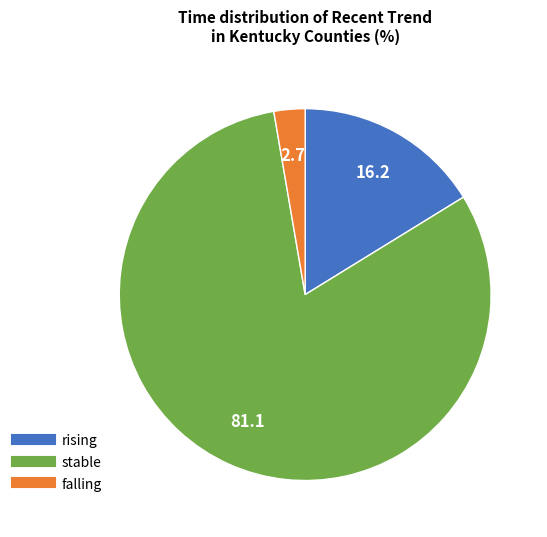

What is the largest slice in the pie chart?

stable